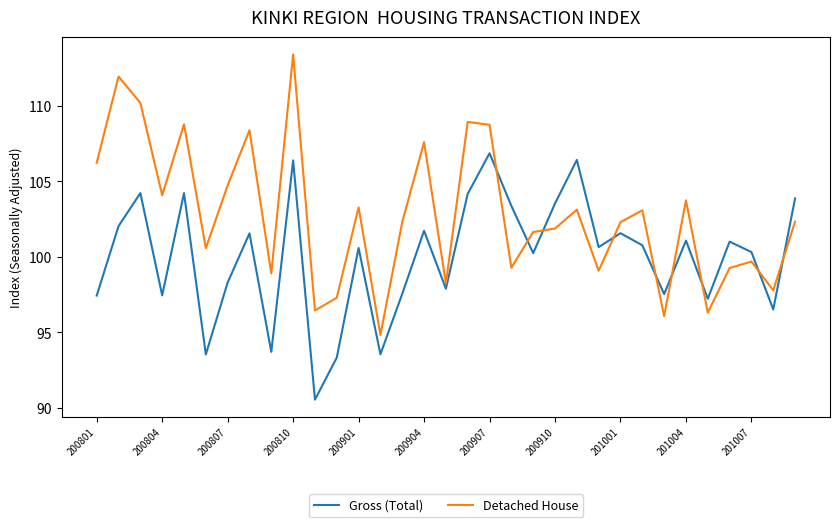

How many categories are shown in the chart?

33